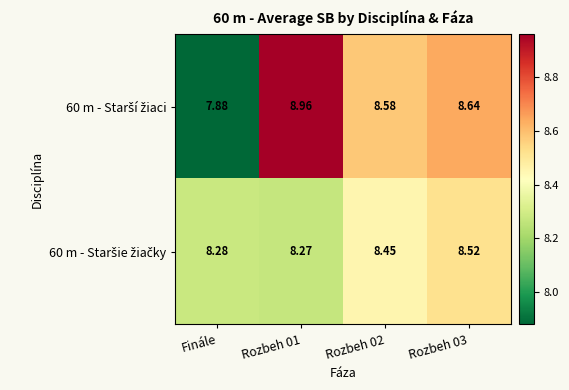

Rank the series by their maximum value, from highest to lowest.

60 m - Starší žiaci, 60 m - Staršie žiačky